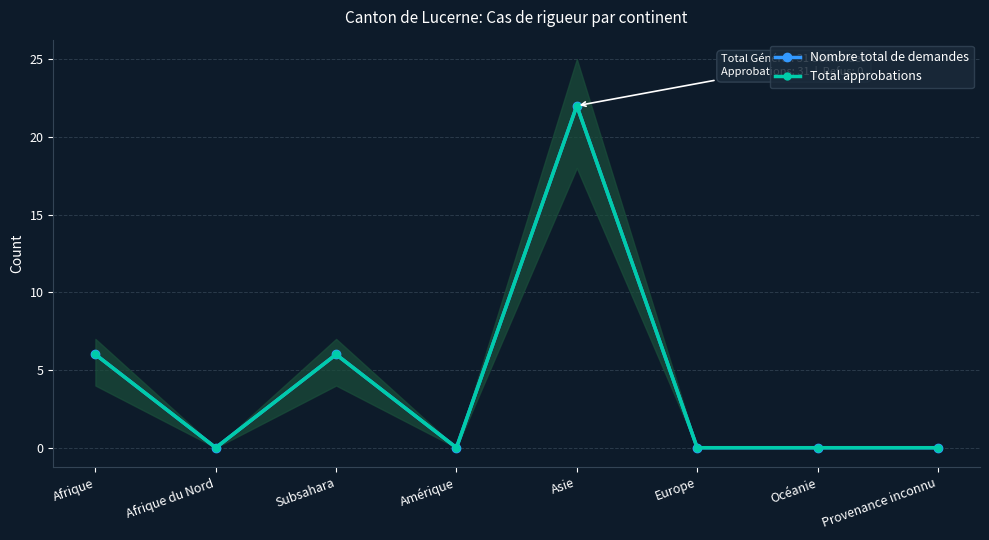

Does the chart have visible grid lines?

Yes